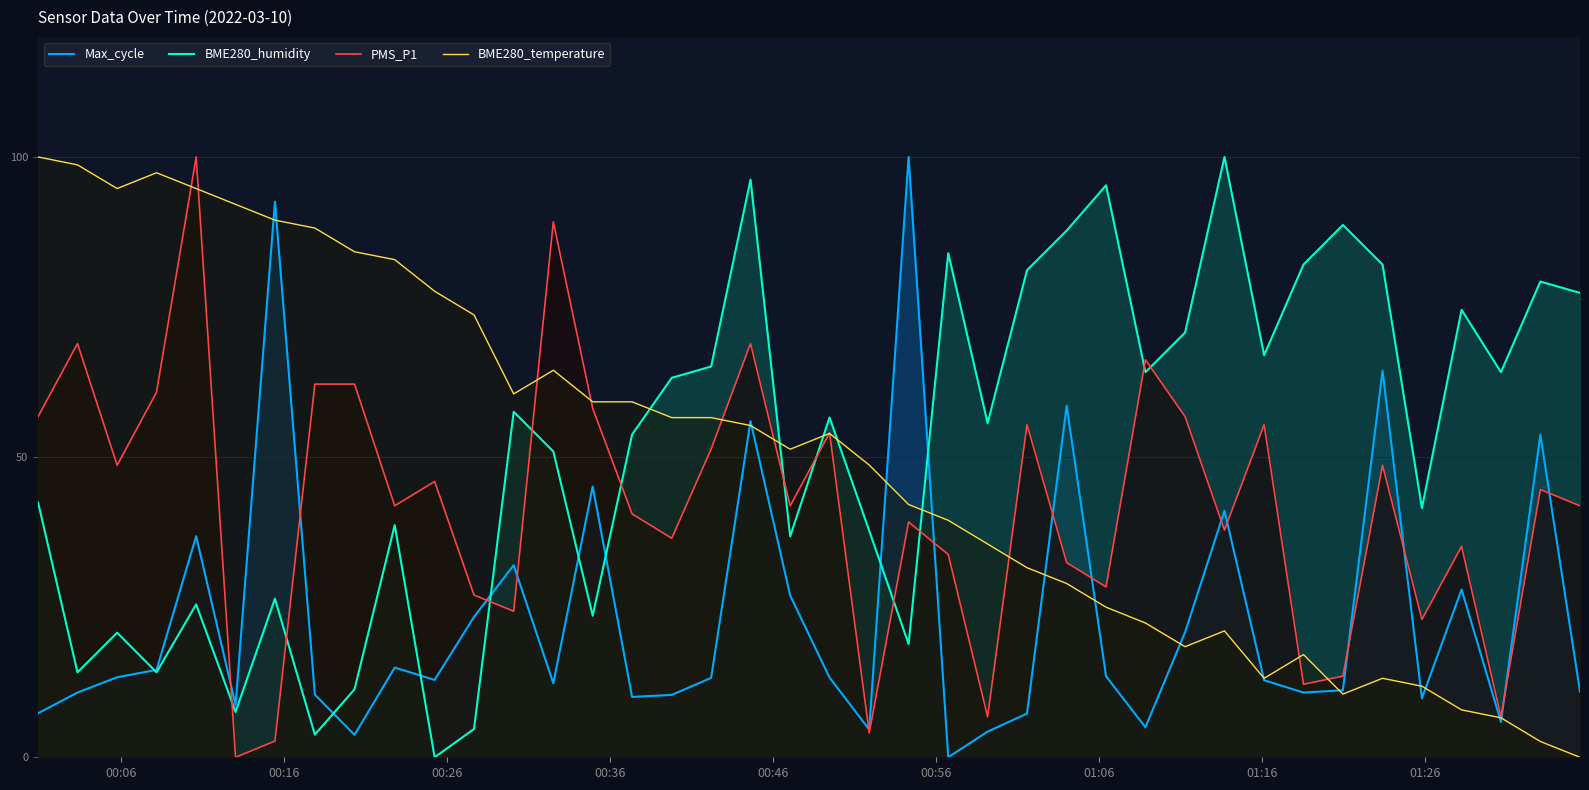

After their last crossing, which series has the higher values: BME280_temperature or Max_cycle?

Max_cycle